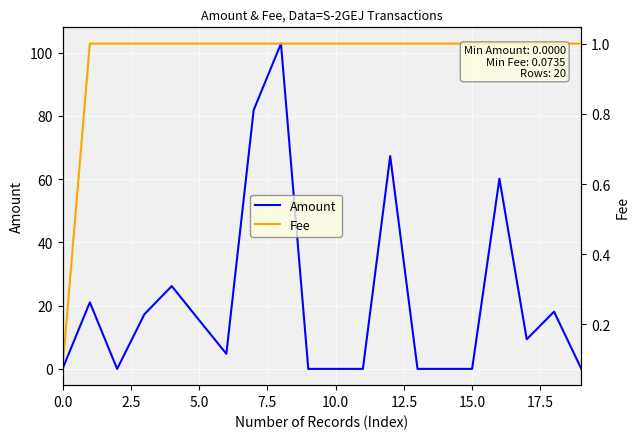

Reading left to right, transcribe all the data shown in this chart.

Amount: 0.0	21.1	0.0	17.3	26.2	15.4	4.8	81.9	102.9	0.0	0.0	0.0	67.3	0.0	0.0	0.0	60.2	9.4	18.1	0.0
Fee: 0.1	1.0	1.0	1.0	1.0	1.0	1.0	1.0	1.0	1.0	1.0	1.0	1.0	1.0	1.0	1.0	1.0	1.0	1.0	1.0